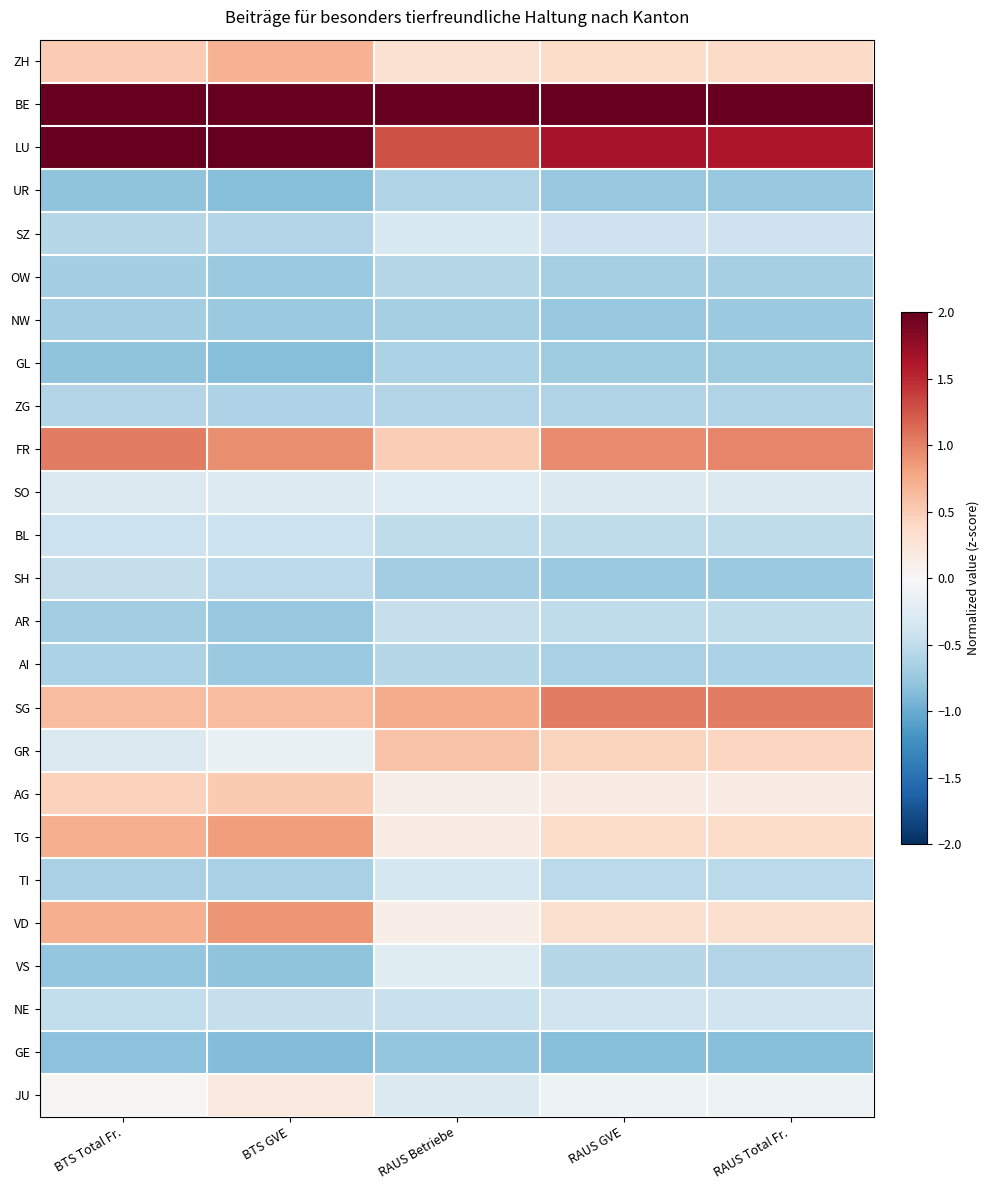

What is the total value across all series at RAUS Total Fr.?

-1.8